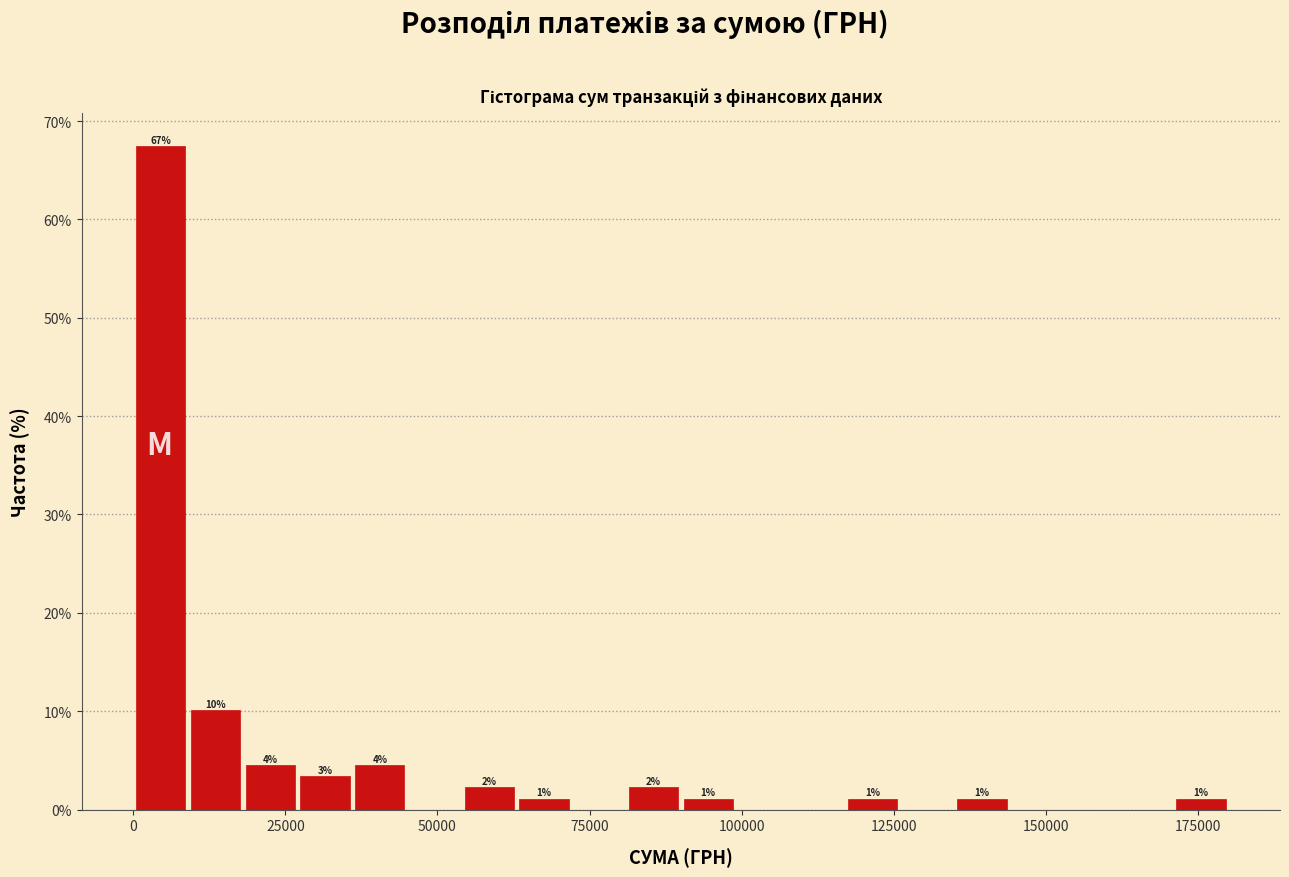

Around what value on the x-axis is the tallest bar? Give the approximate position of its centre, as read against the axis.

5000